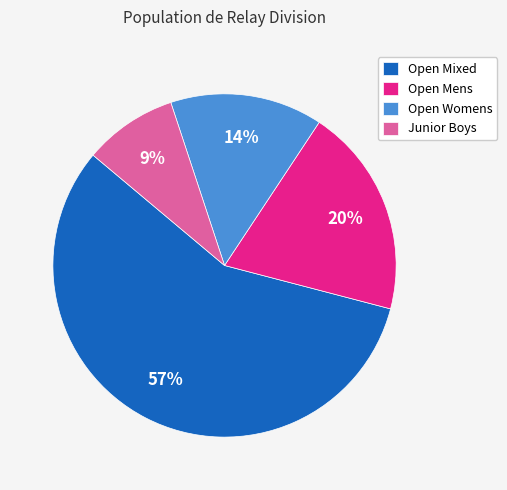

The Open Mens slice represents 20% of the pie. True or false?

True